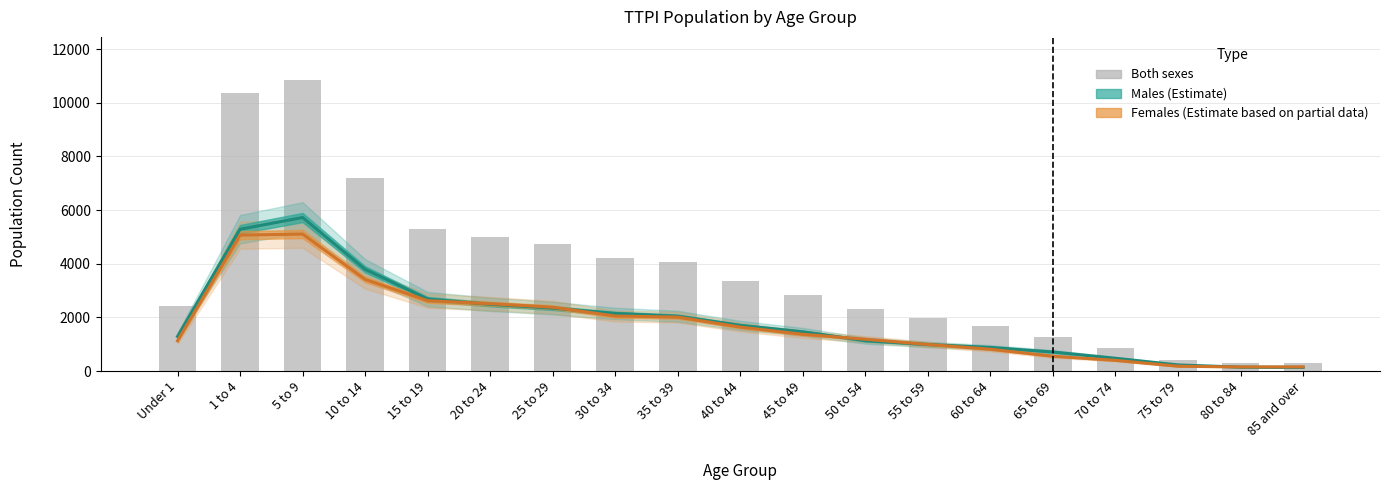

Where is Females (Estimate partial) nearest to the value 2630?

15 to 19